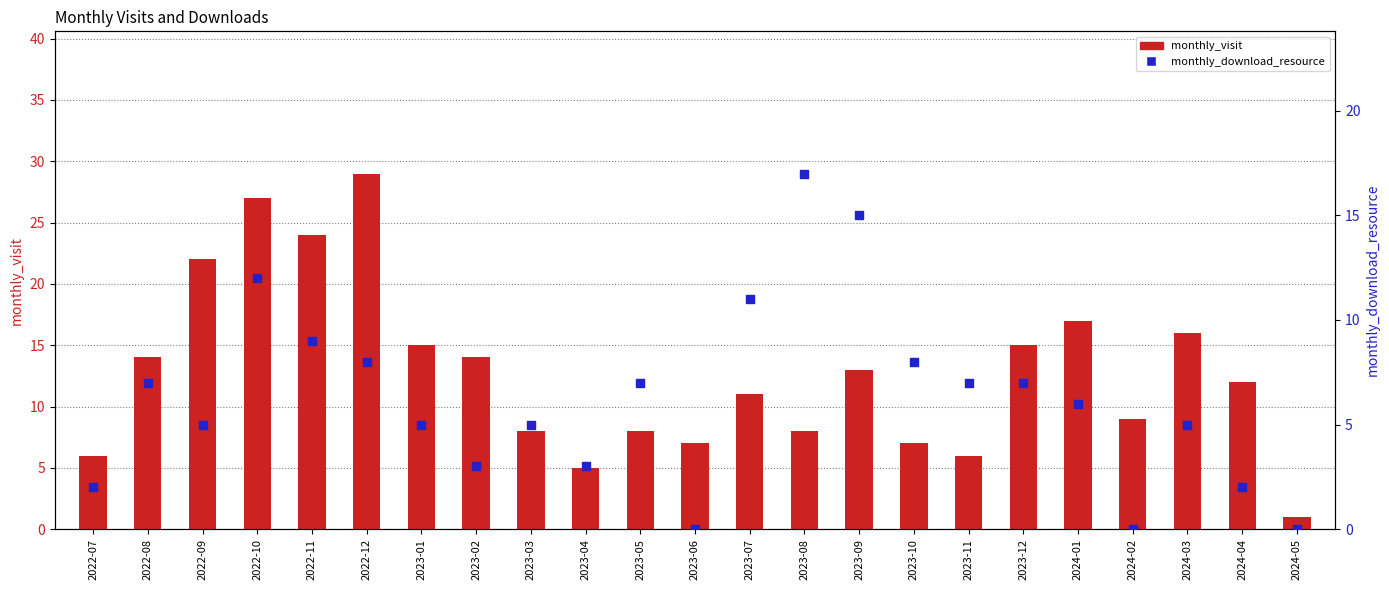

What is the total value across all series at 2023-08?

25